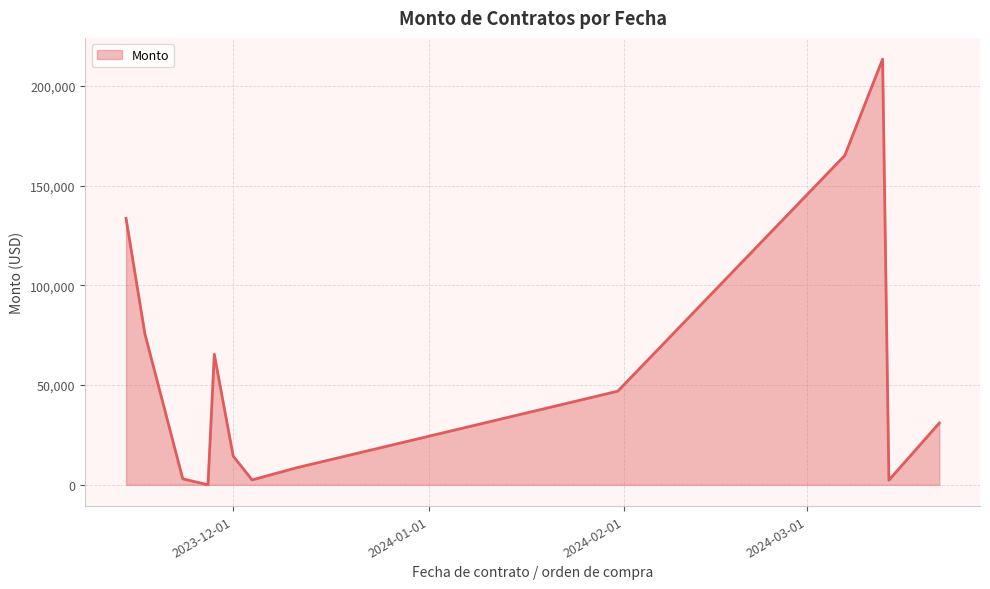

What is the maximum value shown in the chart?

213408.9